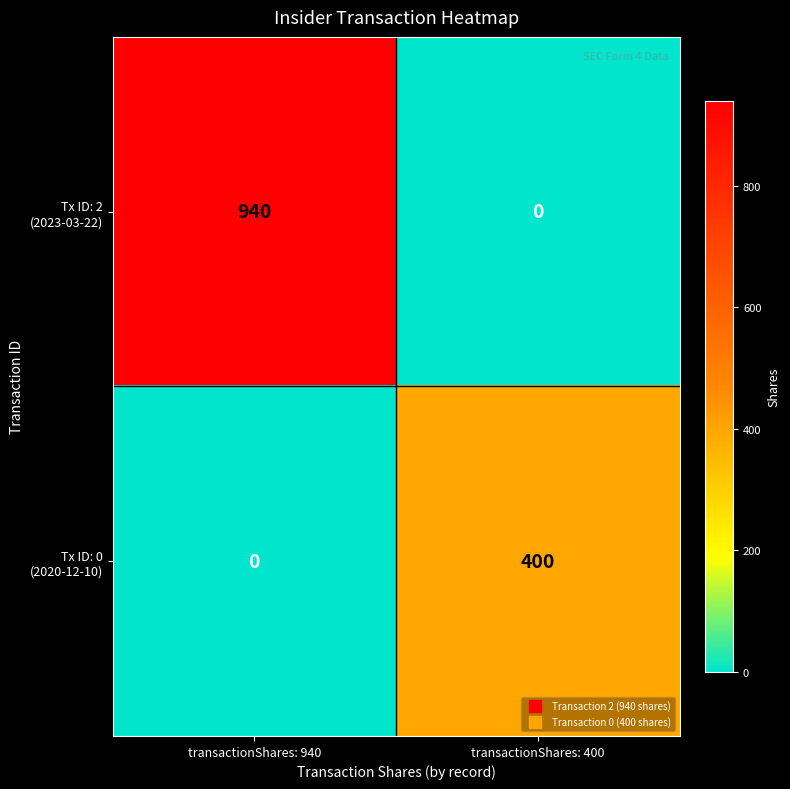

At which category does the chart reach its peak across all series?

transactionShares: 940